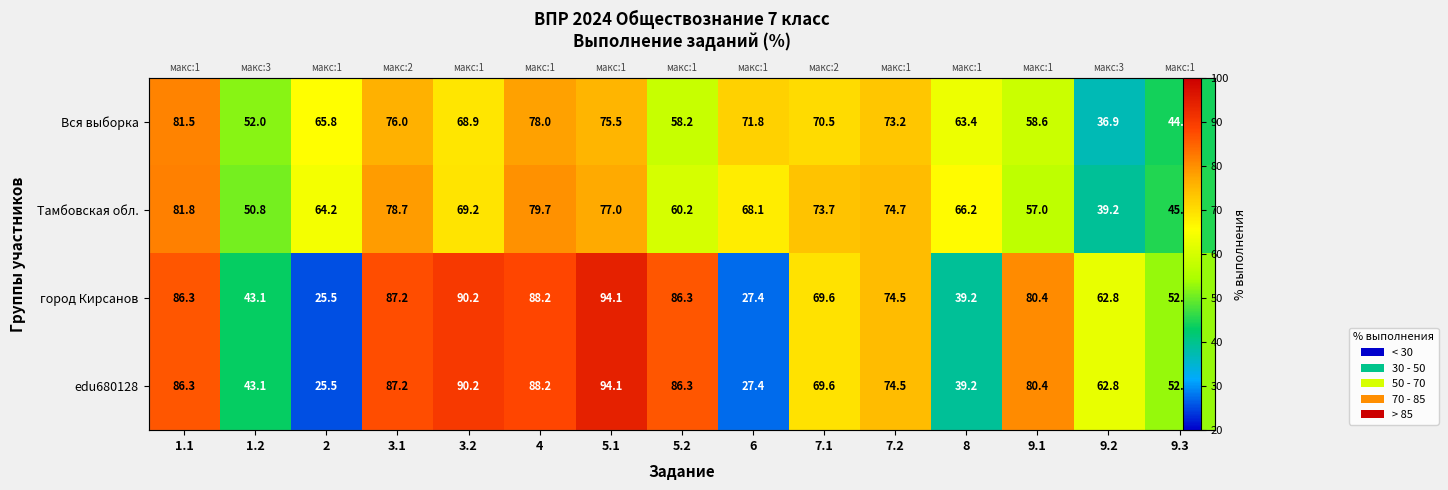

What is the difference between the highest and lowest values at 7.1?

4.0